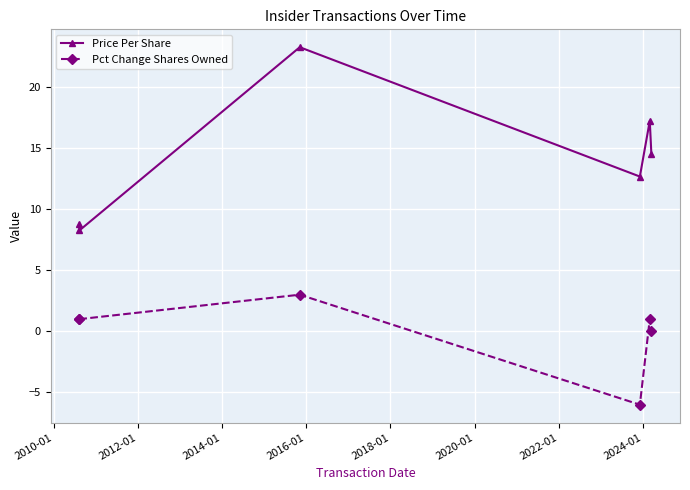

How many distinct data groups are displayed?

2